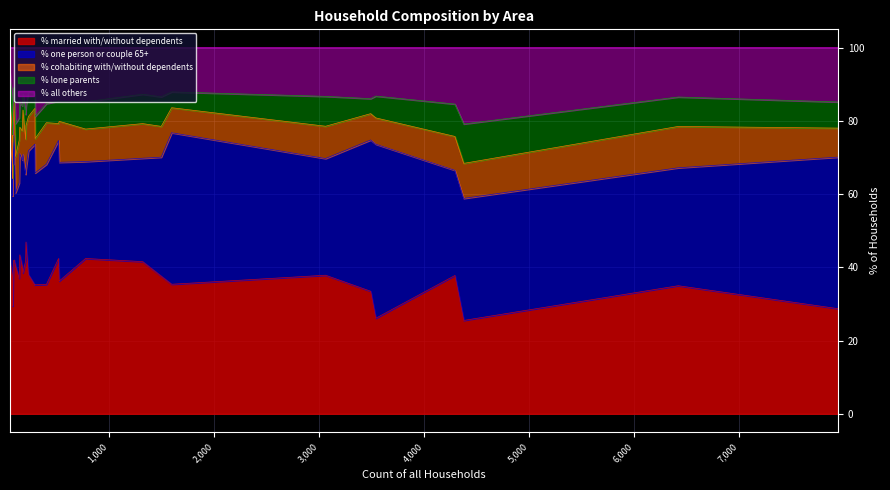

What is the highest value of the % married with/without dependents series?

46.9